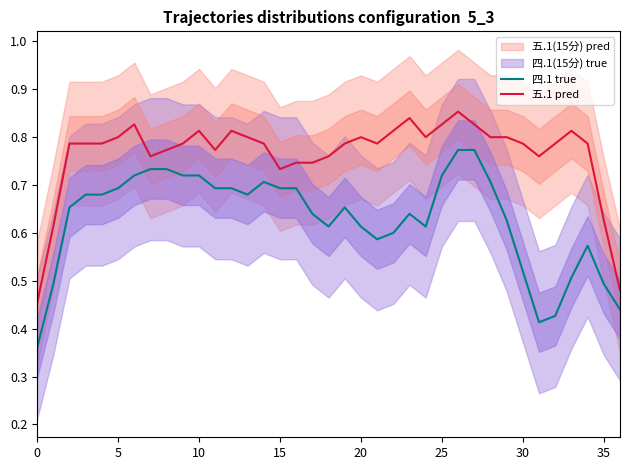

Which category has the highest value across all series?

26